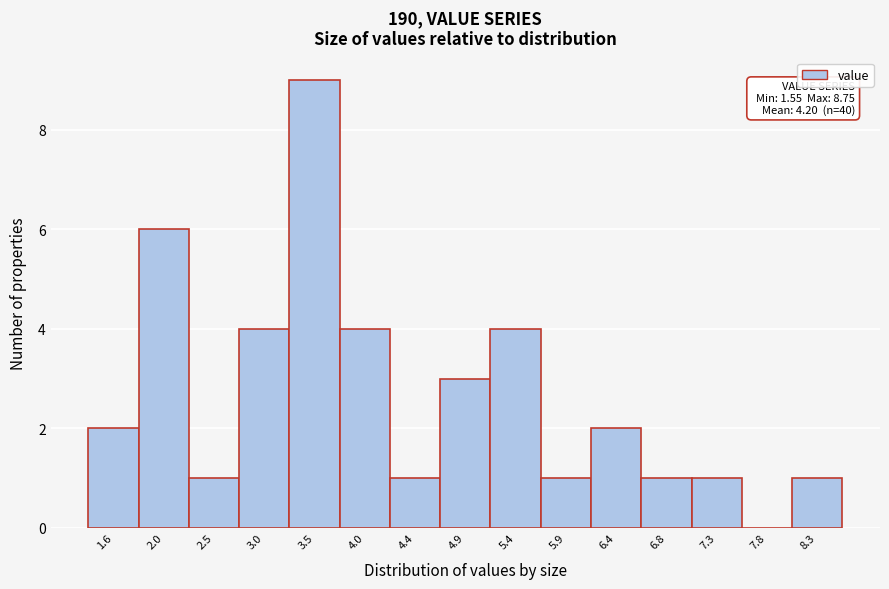

Reading left to right, what are all the values shown in this chart?

1.6=2	2.0=6	2.5=1	3.0=4	3.5=9	4.0=4	4.4=1	4.9=3	5.4=4	5.9=1	6.4=2	6.8=1	7.3=1	7.8=0	8.3=1